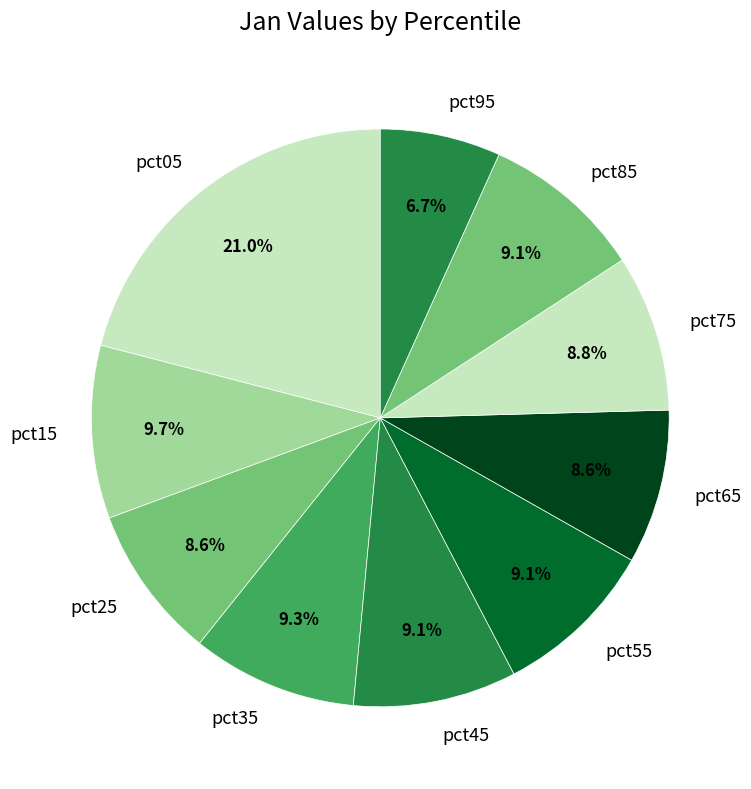

True or false: pct35 accounts for 9% of the total.

True